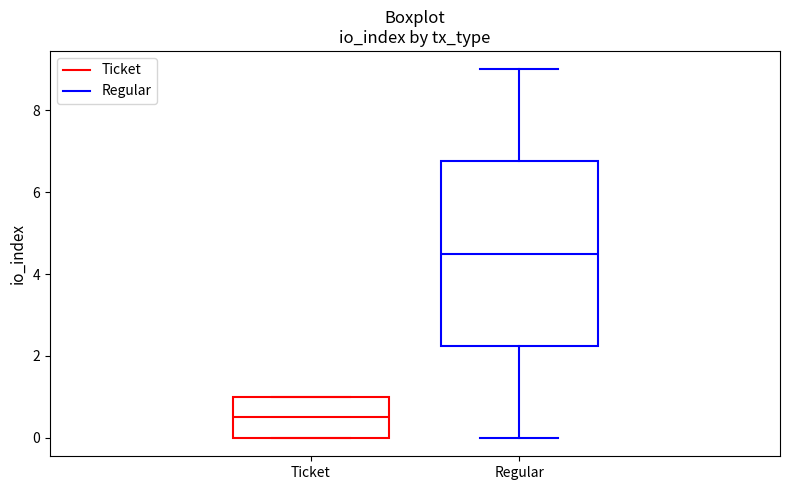

Which box's median line is the lowest?

Ticket